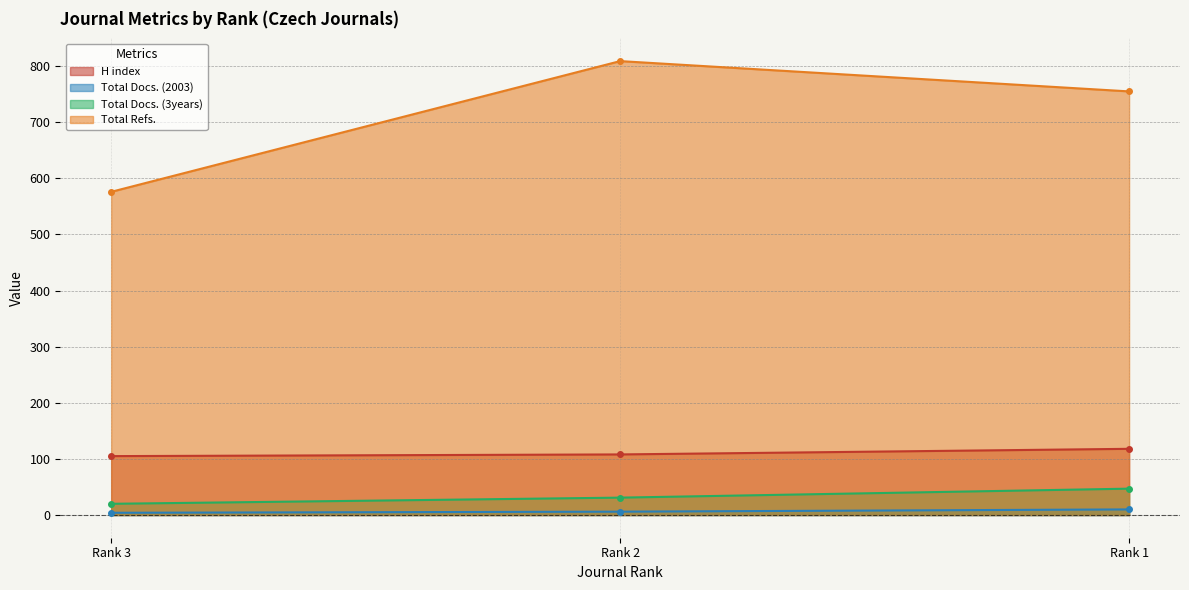

Rank the series at Rank 1 from lowest to highest value.

Total Docs. (2003), Total Docs. (3years), H index, Total Refs.